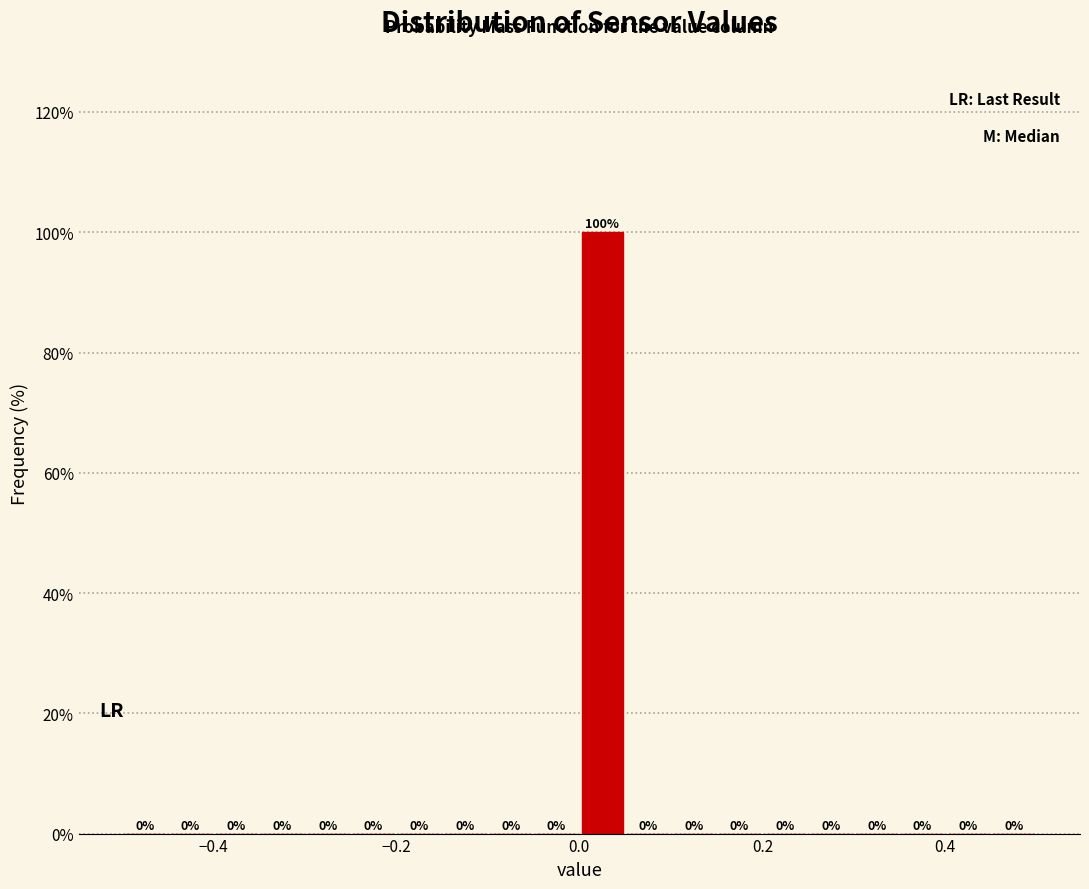

Read against the x-axis, roughly where is the centre of the tallest bar?

0.02